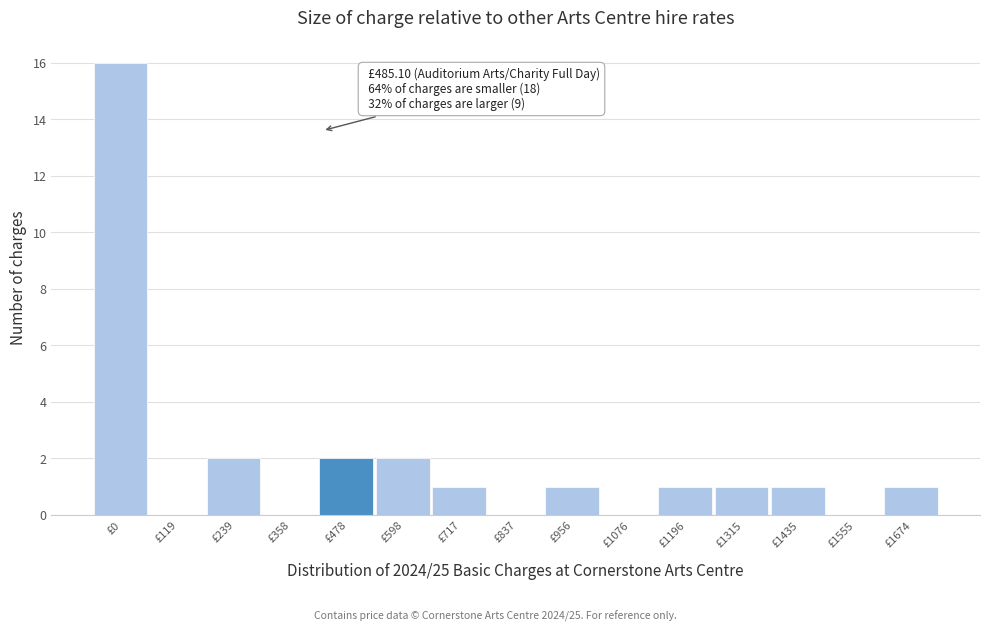

Reading right to left, what are all the values shown in this chart?

£1674=1	£1555=0	£1435=1	£1315=1	£1196=1	£1076=0	£956=1	£837=0	£717=1	£598=2	£478=2	£358=0	£239=2	£119=0	£0=16